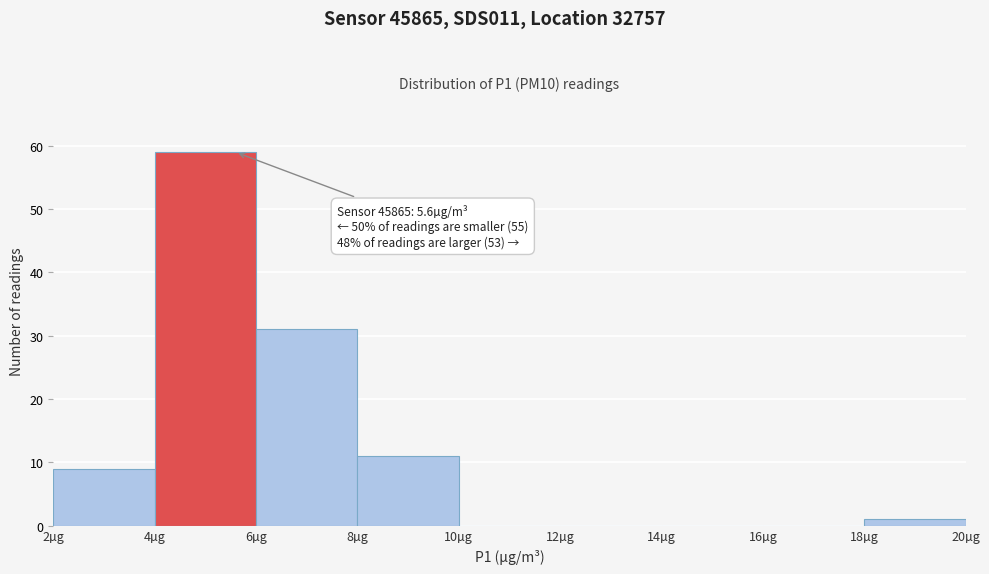

Which range on the x-axis has the tallest bar?

4 to 6